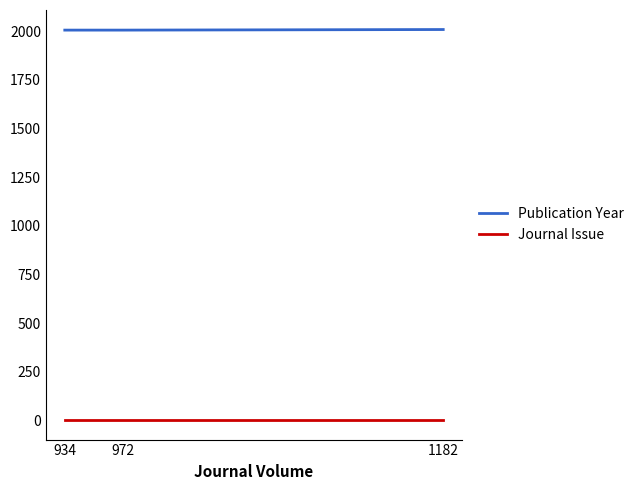

What is the difference between the maximum and minimum values in the Publication Year series?

3